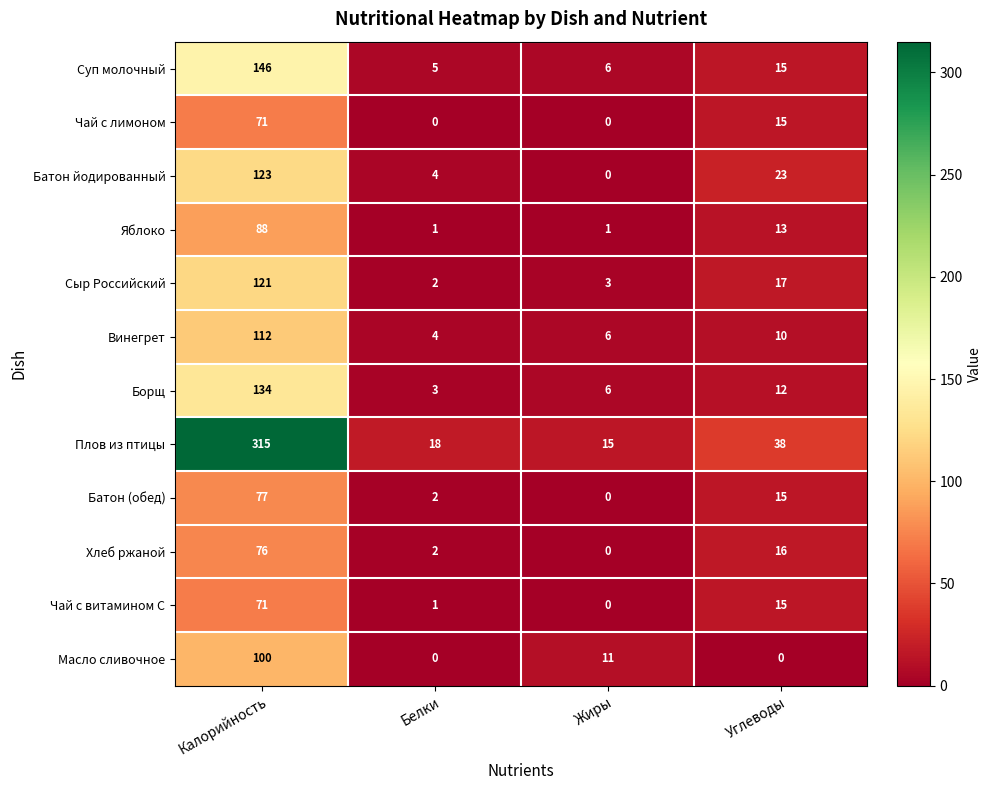

What is the total value across all series at Углеводы?

189